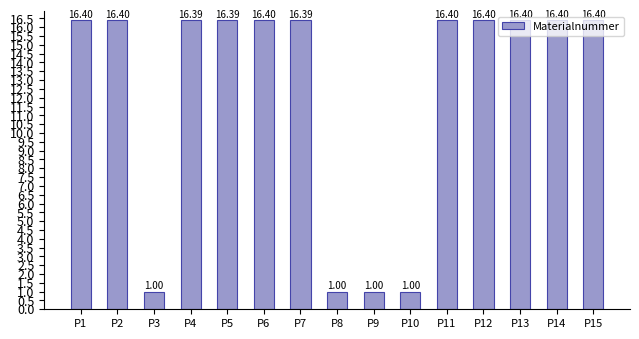

The value at P14 is 7.7. True or false?

False